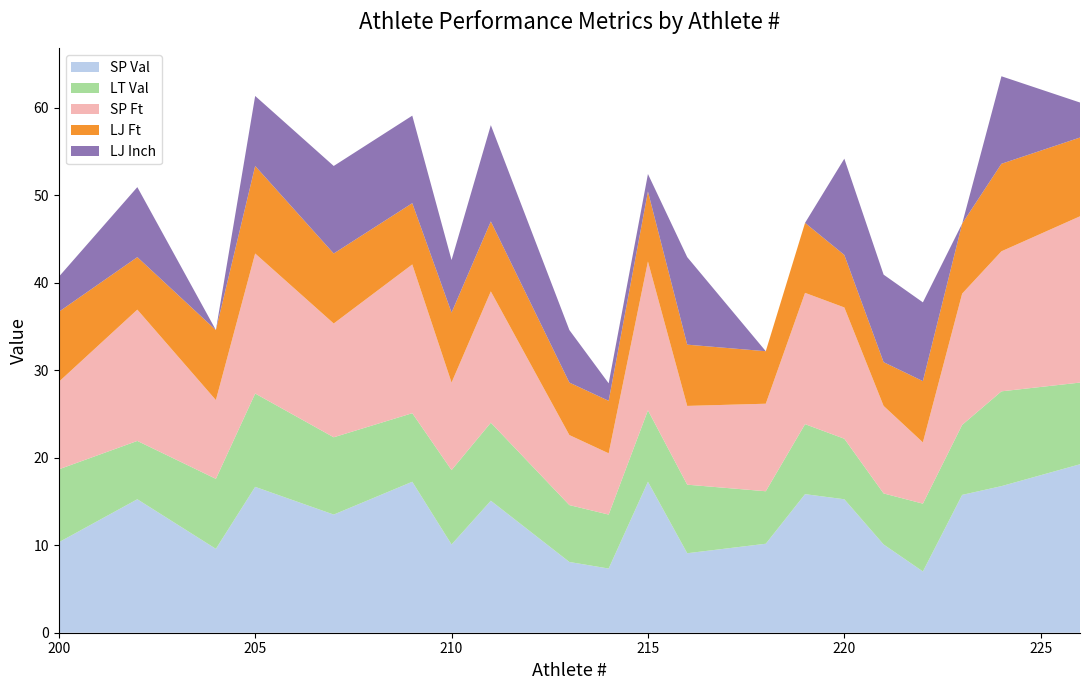

Reading right to left, extract all data points from this chart.

SP Val: 226=19.2	224=16.8	223=15.8	222=7.0	221=10.1	220=15.2	219=15.8	218=10.2	216=9.1	215=17.2	214=7.3	213=8.1	211=15.1	210=10.1	209=17.2	207=13.5	205=16.7	204=9.6	202=15.2	200=10.3
LT Val: 226=9.3	224=10.8	223=8.0	222=7.8	221=5.8	220=6.9	219=8.0	218=6.0	216=7.8	215=8.2	214=6.2	213=6.5	211=8.9	210=8.5	209=7.8	207=8.8	205=10.7	204=8.0	202=6.7	200=8.3
SP Ft: 226=19.0	224=16.0	223=15.0	222=7.0	221=10.0	220=15.0	219=15.0	218=10.0	216=9.0	215=17.0	214=7.0	213=8.0	211=15.0	210=10.0	209=17.0	207=13.0	205=16.0	204=9.0	202=15.0	200=10.0
LJ Ft: 226=9.0	224=10.0	223=8.0	222=7.0	221=5.0	220=6.0	219=8.0	218=6.0	216=7.0	215=8.0	214=6.0	213=6.0	211=8.0	210=8.0	209=7.0	207=8.0	205=10.0	204=8.0	202=6.0	200=8.0
LJ Inch: 226=4.0	224=10.0	223=0.0	222=9.0	221=10.0	220=11.0	219=0.0	218=0.0	216=10.0	215=2.0	214=2.0	213=6.0	211=11.0	210=6.0	209=10.0	207=10.0	205=8.0	204=0.0	202=8.0	200=4.0